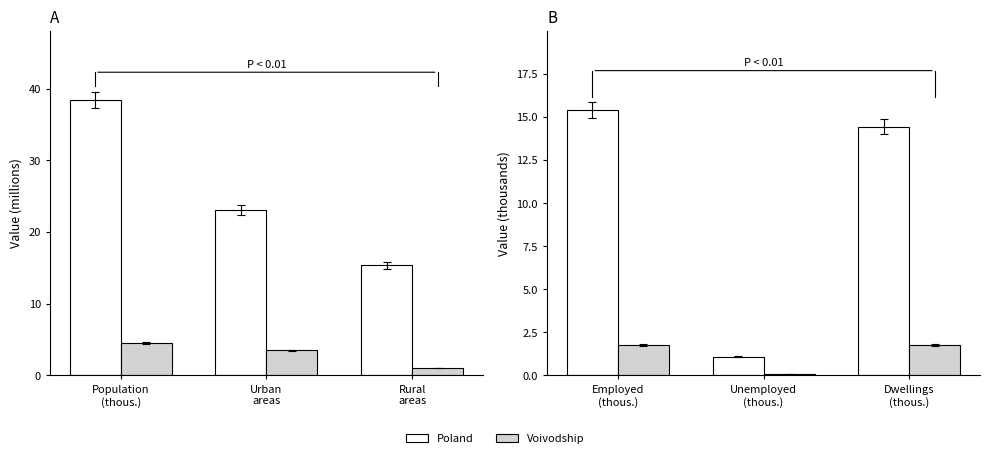

What is the difference between the maximum and minimum values in the Voivodship series?

1.7